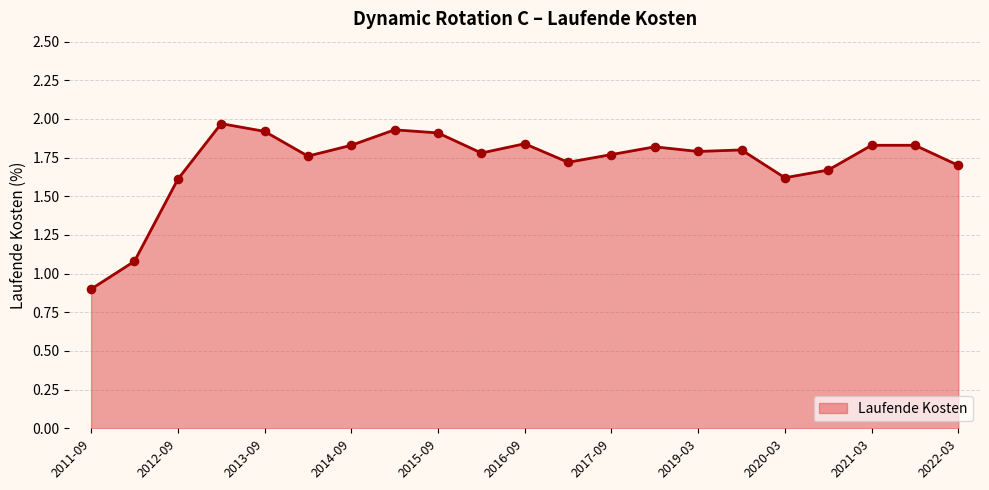

What is the difference between the maximum and minimum values?

1.1